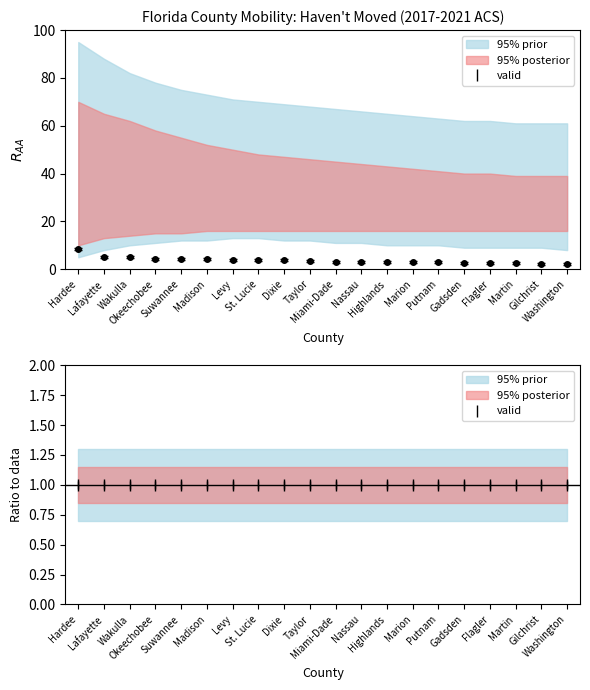

Between Miami-Dade and Washington, which is larger?

Miami-Dade